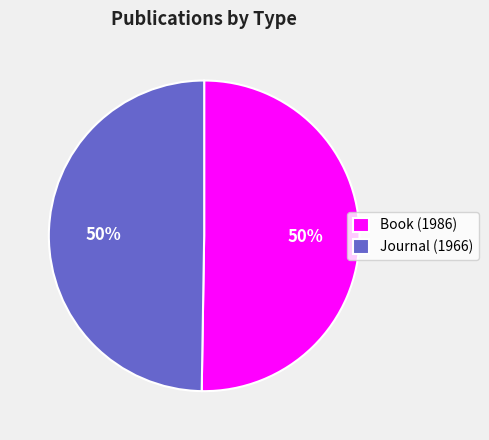

True or false: Journal (1966) accounts for 50% of the total.

True